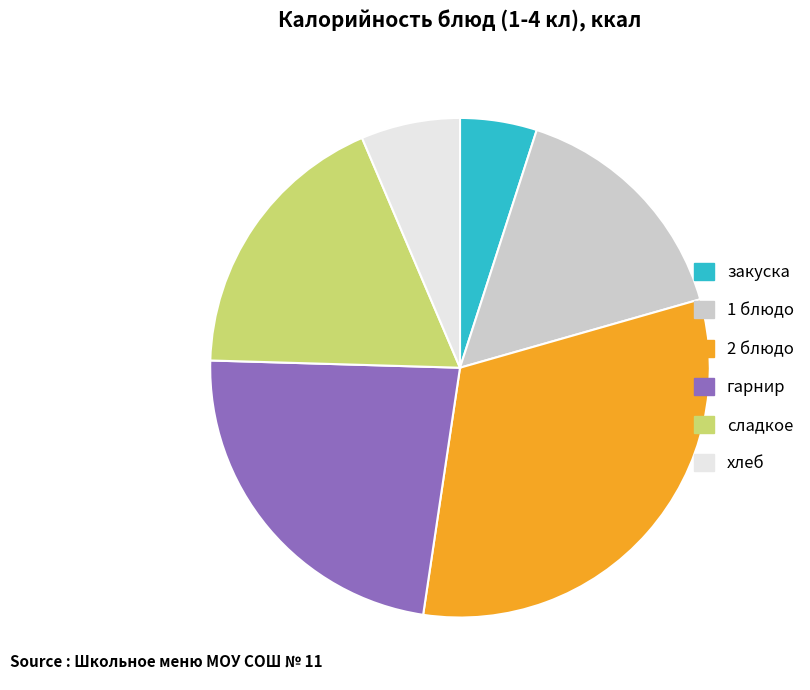

How many slices are in this pie chart?

6